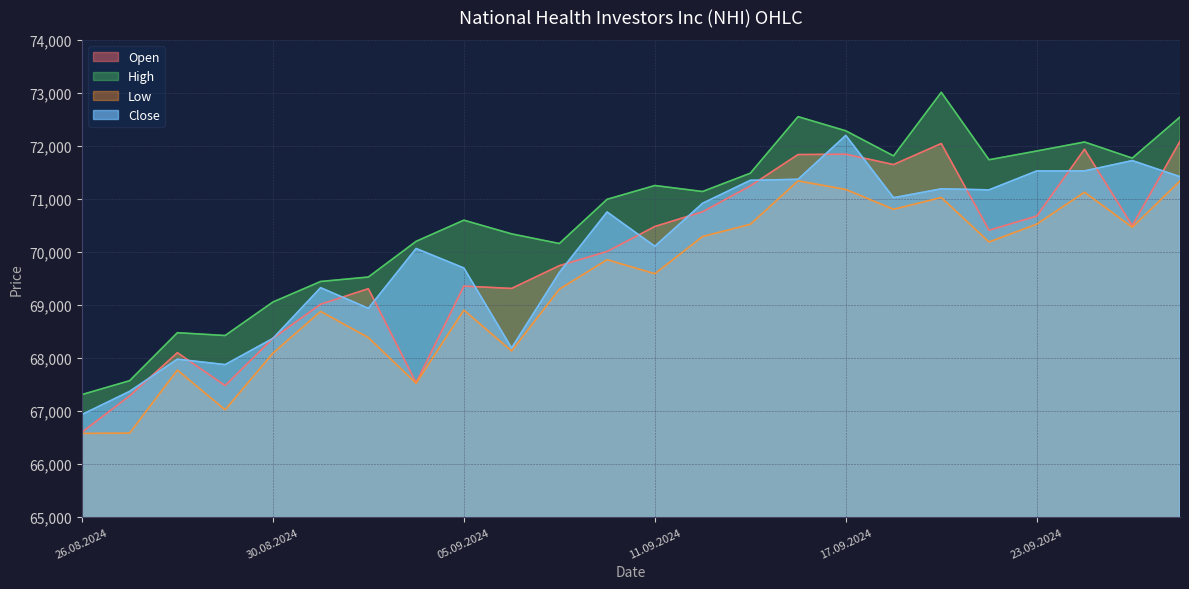

What are all the series names shown in the legend?

Open, High, Low, Close